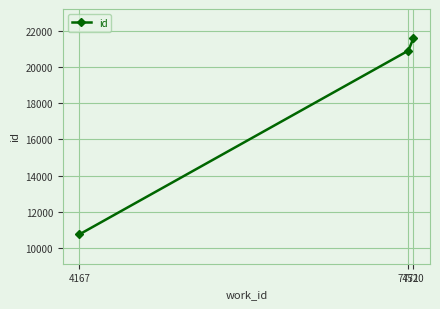

What is the value of the 3rd point from the left?

21575